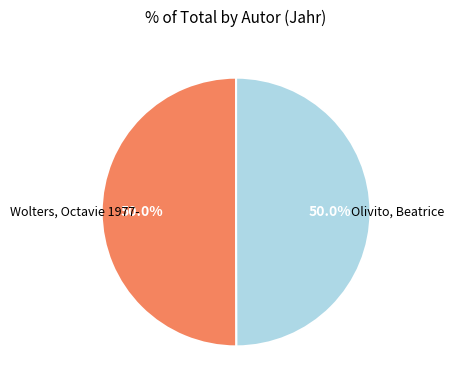

Approximately how many times larger is the value at Olivito, Beatrice compared to Wolters, Octavie 1977-?

1.0